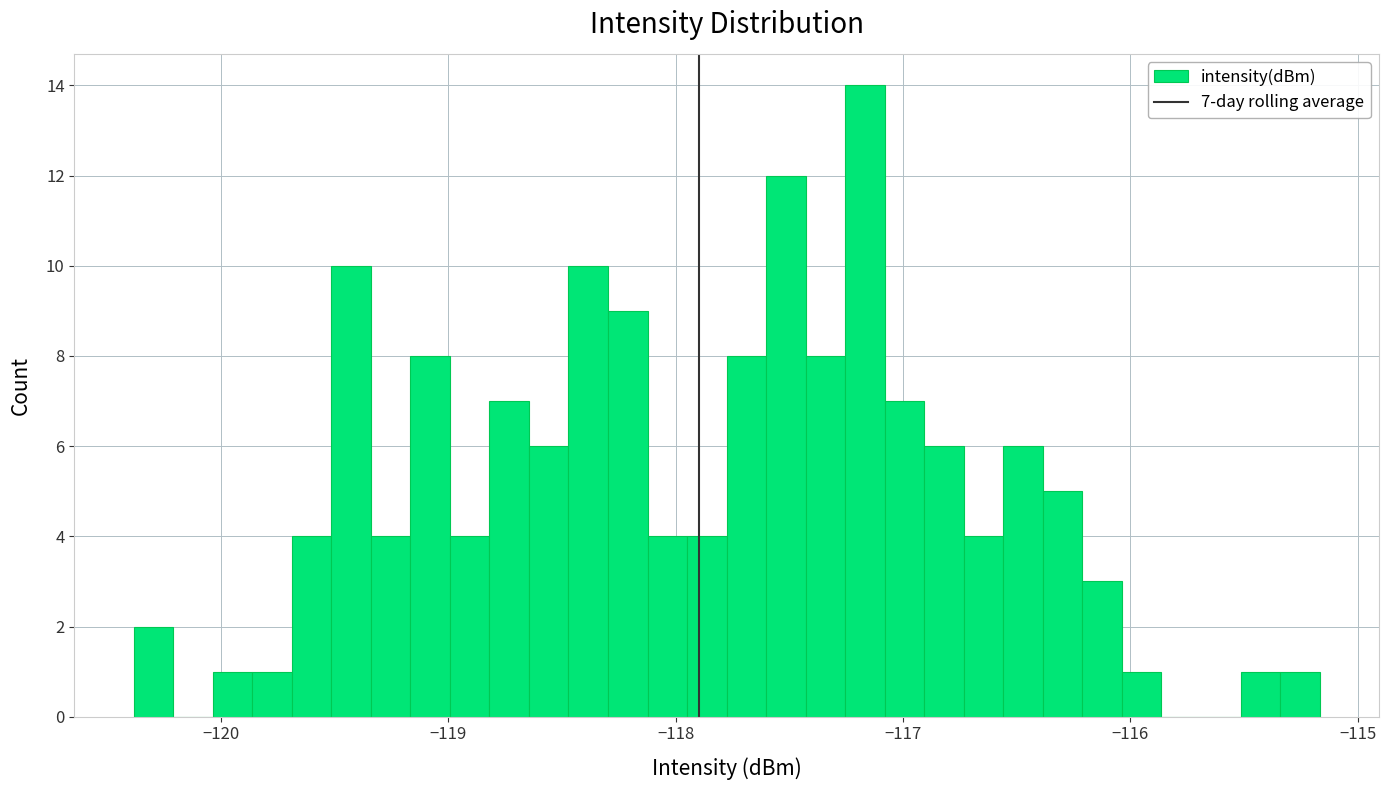

Around what value on the x-axis is the tallest bar? Give the approximate position of its centre, as read against the axis.

-117.2